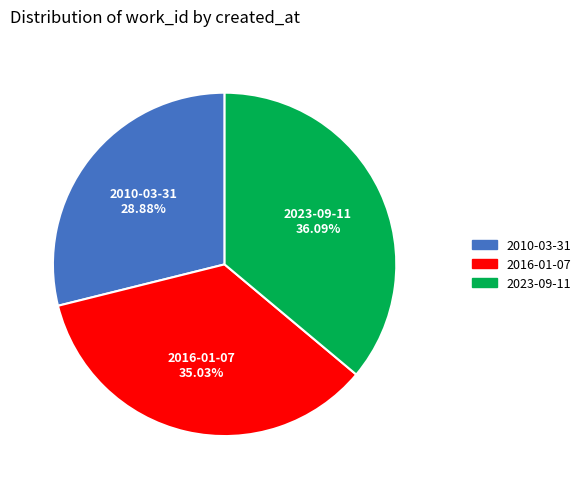

Approximately how many times larger is the value at 2010-03-31 compared to 2016-01-07?

0.8